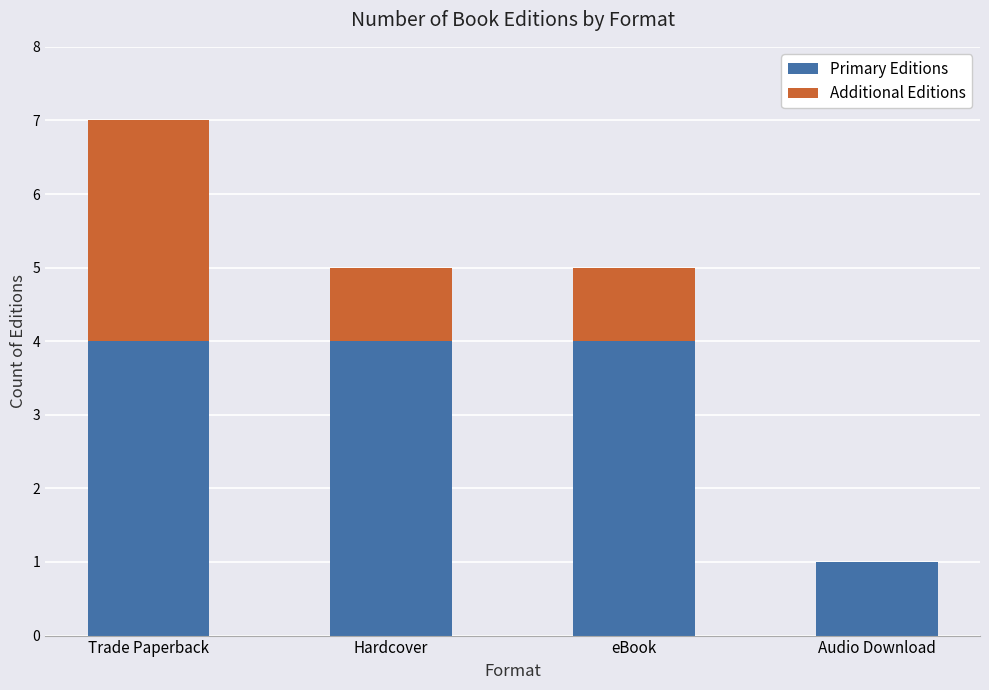

True or false: Primary Editions has a value of 1 at Trade Paperback.

False